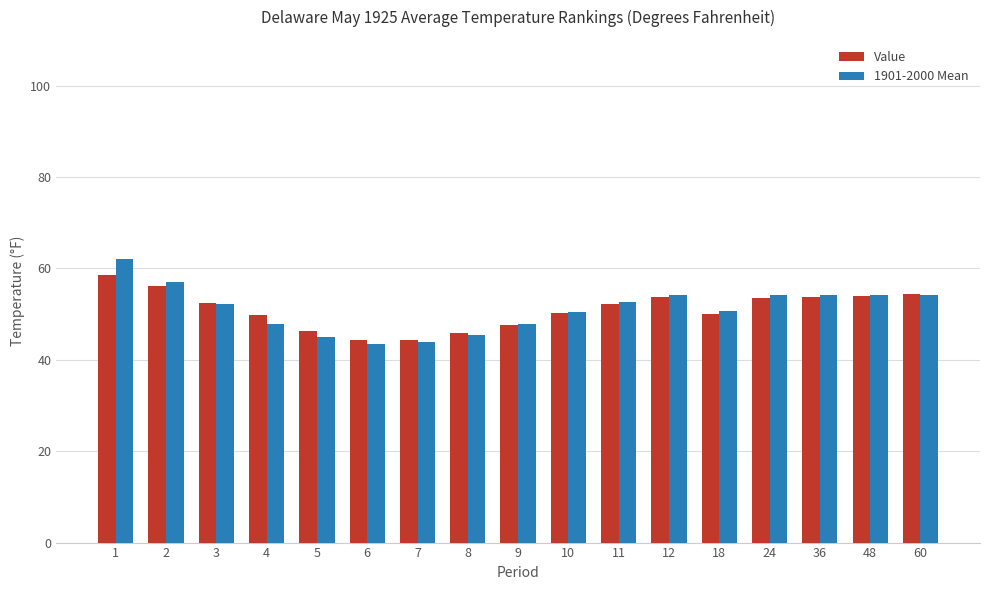

Count the number of categories in the chart.

17